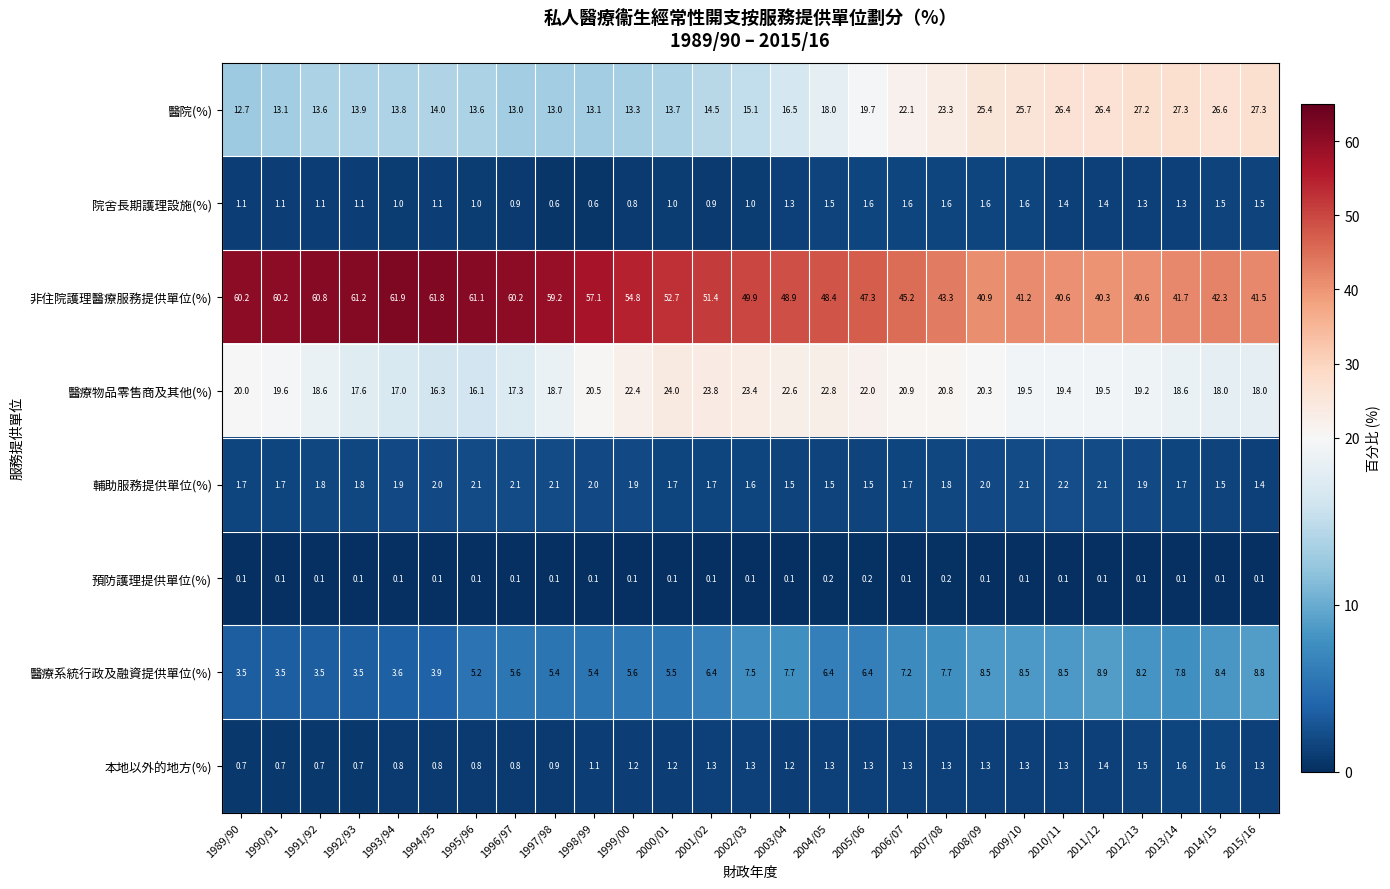

What is the sum of the 非住院護理醫療服務提供單位(%) values at 1989/90 and 2009/10?

101.4